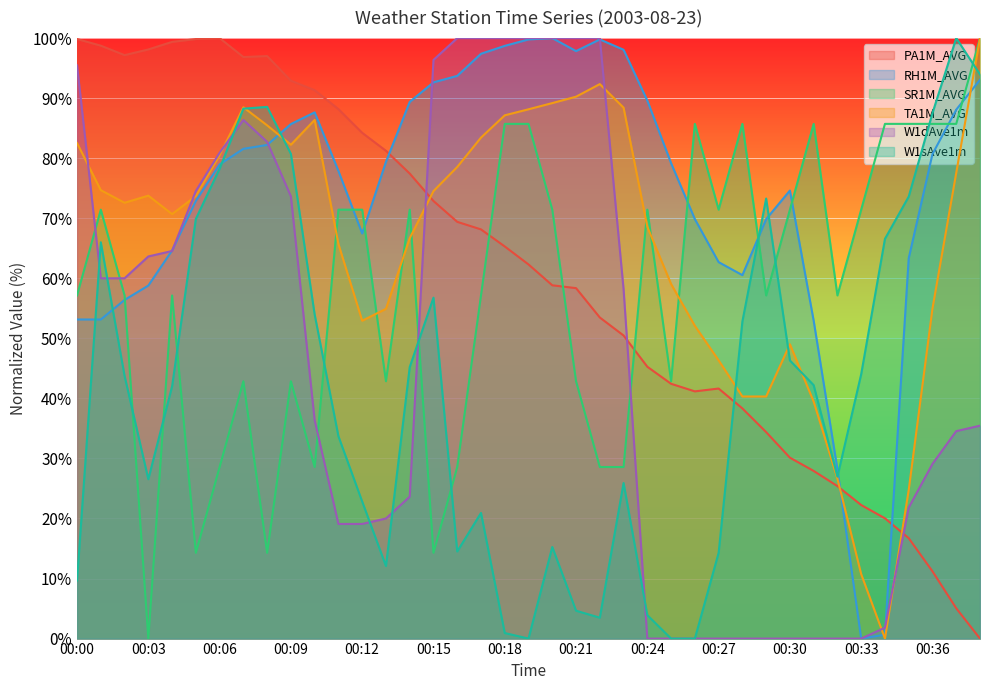

Which series has the largest range (max minus min)?

PA1M_AVG